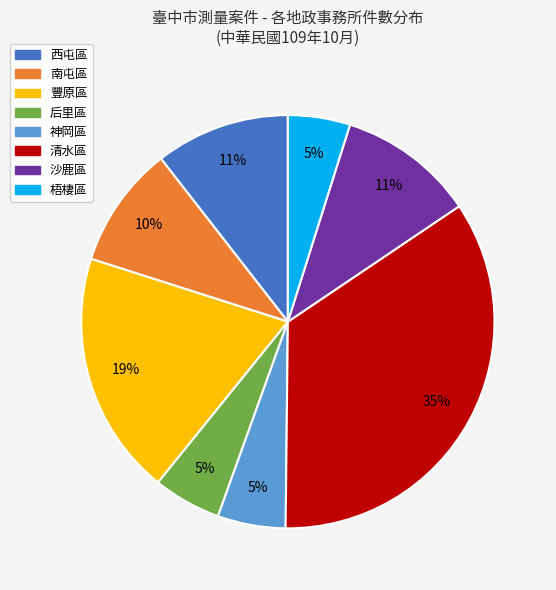

What is the largest slice in the pie chart?

清水區